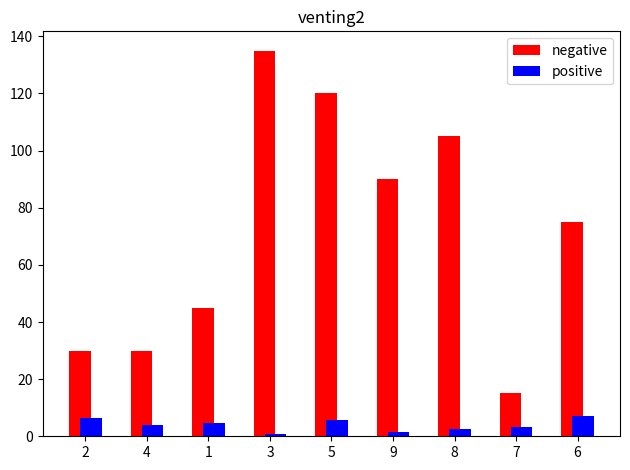

What is the difference between the maximum and second lowest values in the negative series?

105.0